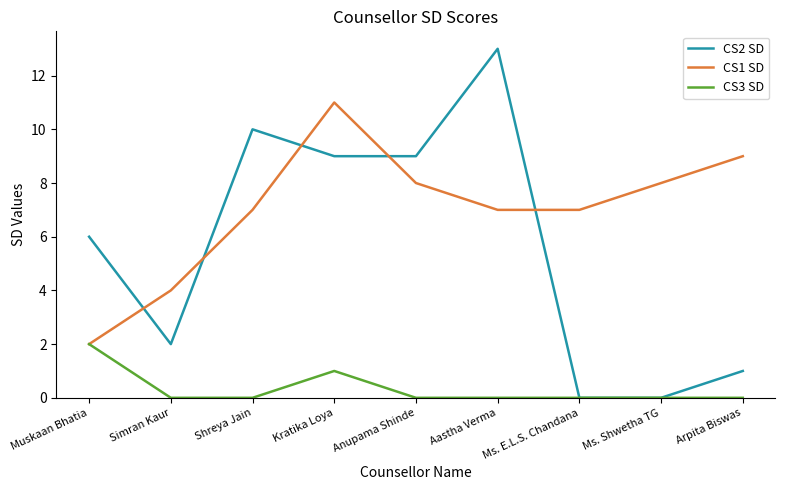

Reading left to right, transcribe all the data shown in this chart.

CS2 SD: Muskaan Bhatia=6	Simran Kaur=2	Shreya Jain=10	Kratika Loya=9	Anupama Shinde=9	Aastha Verma=13	Ms. E.L.S. Chandana=0	Ms. Shwetha TG=0	Arpita Biswas=1
CS1 SD: Muskaan Bhatia=2	Simran Kaur=4	Shreya Jain=7	Kratika Loya=11	Anupama Shinde=8	Aastha Verma=7	Ms. E.L.S. Chandana=7	Ms. Shwetha TG=8	Arpita Biswas=9
CS3 SD: Muskaan Bhatia=2	Simran Kaur=0	Shreya Jain=0	Kratika Loya=1	Anupama Shinde=0	Aastha Verma=0	Ms. E.L.S. Chandana=0	Ms. Shwetha TG=0	Arpita Biswas=0